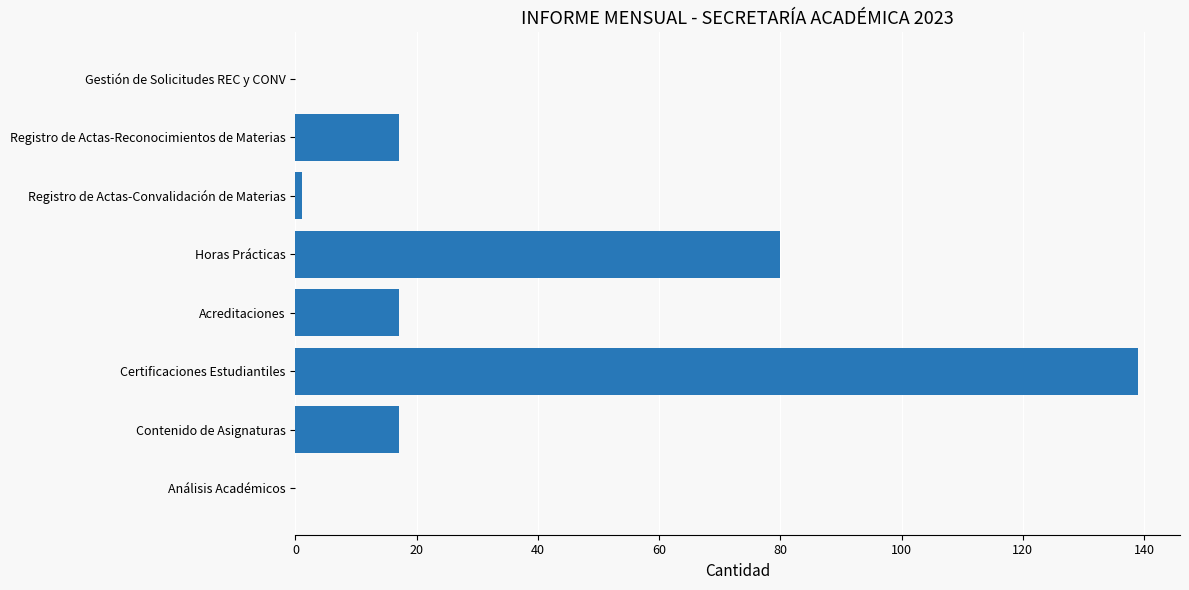

Reading top to bottom, list all the values displayed in this chart.

Gestión de Solicitudes REC y CONV=0	Registro de Actas-Reconocimientos de Materias=17	Registro de Actas-Convalidación de Materias=1	Horas Prácticas=80	Acreditaciones=17	Certificaciones Estudiantiles=139	Contenido de Asignaturas=17	Análisis Académicos=0